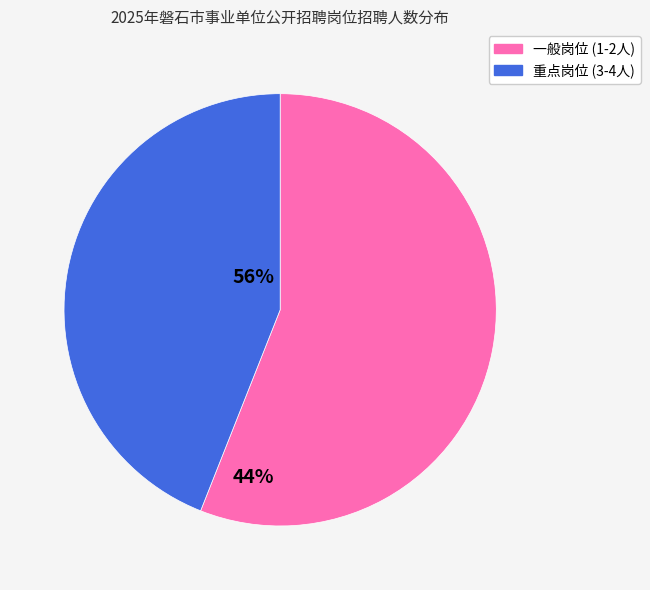

Is there any slice that represents more than half of the pie?

Yes